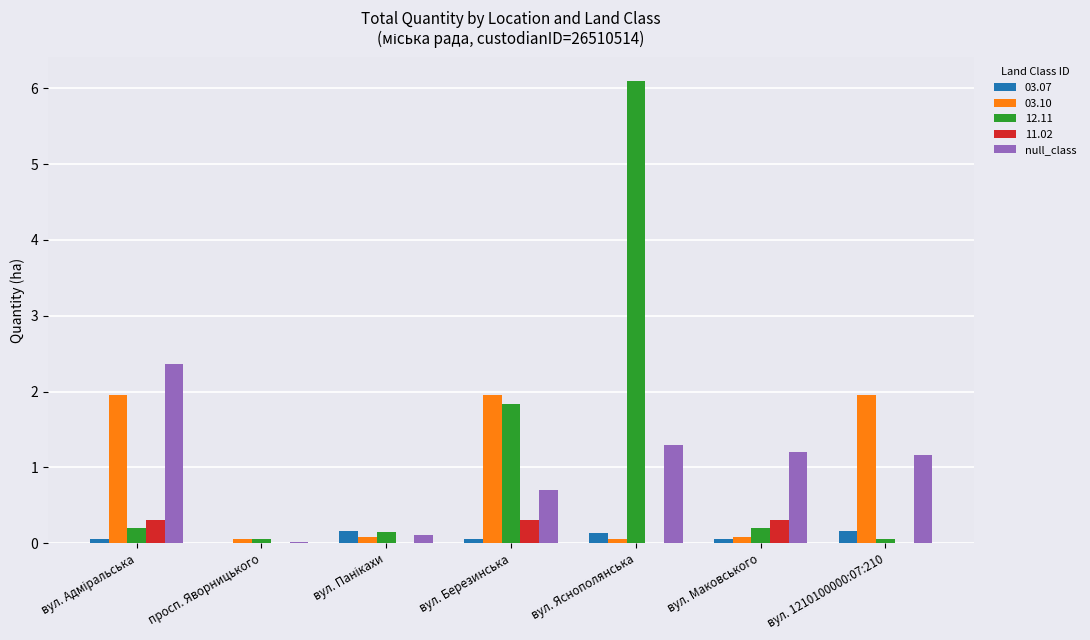

The value of 12.11 at вул. Яснополянська is 2.5. True or false?

False